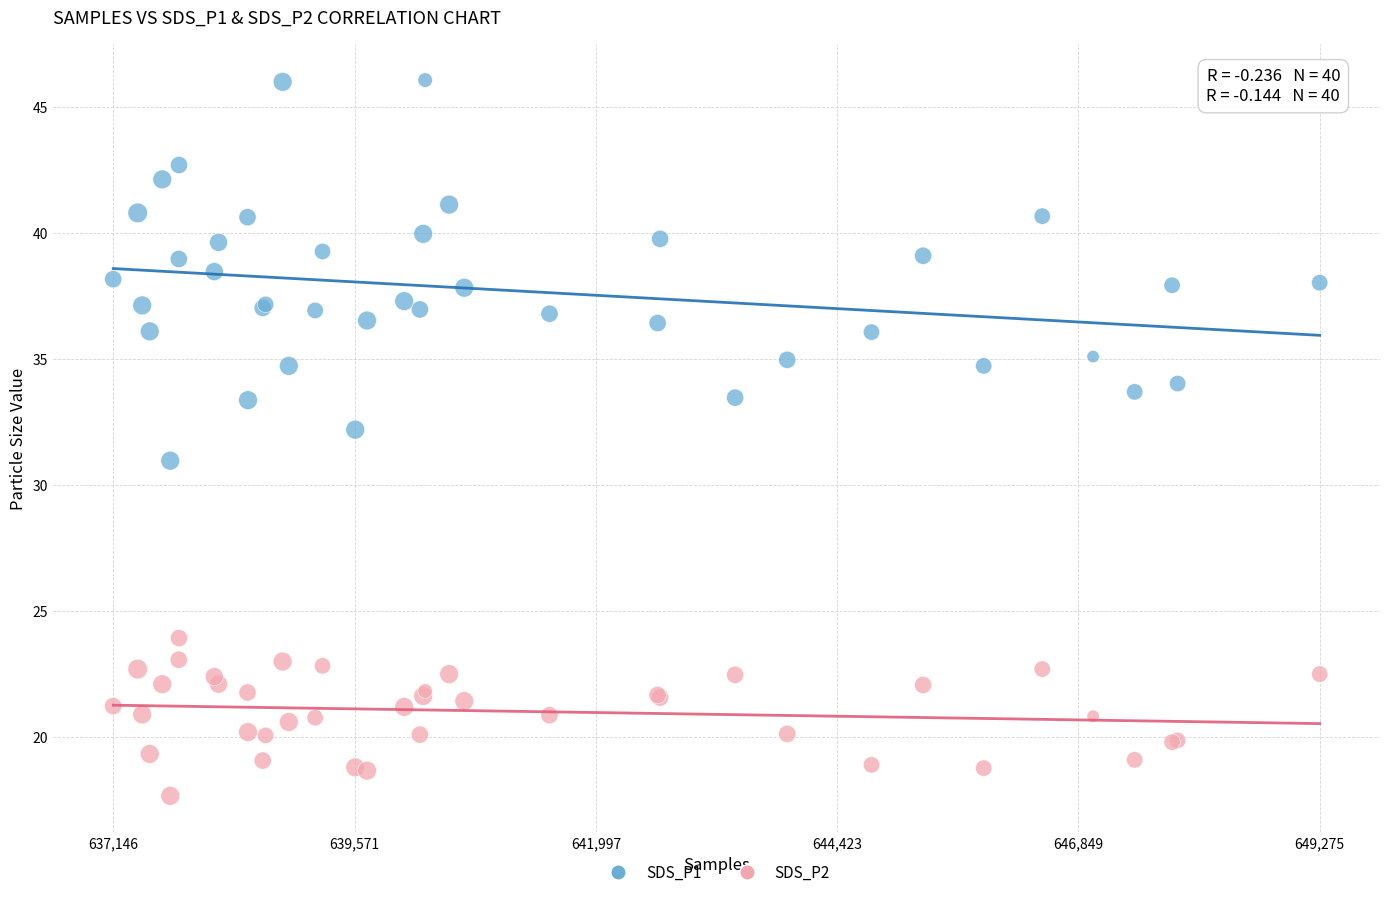

Which series reaches the minimum Y coordinate?

SDS_P2